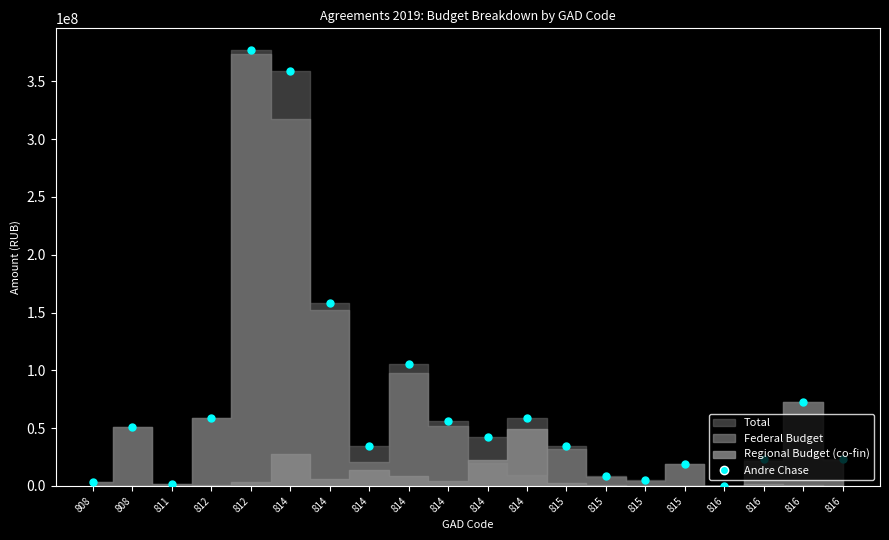

Between 812 and 814, which is larger?

812